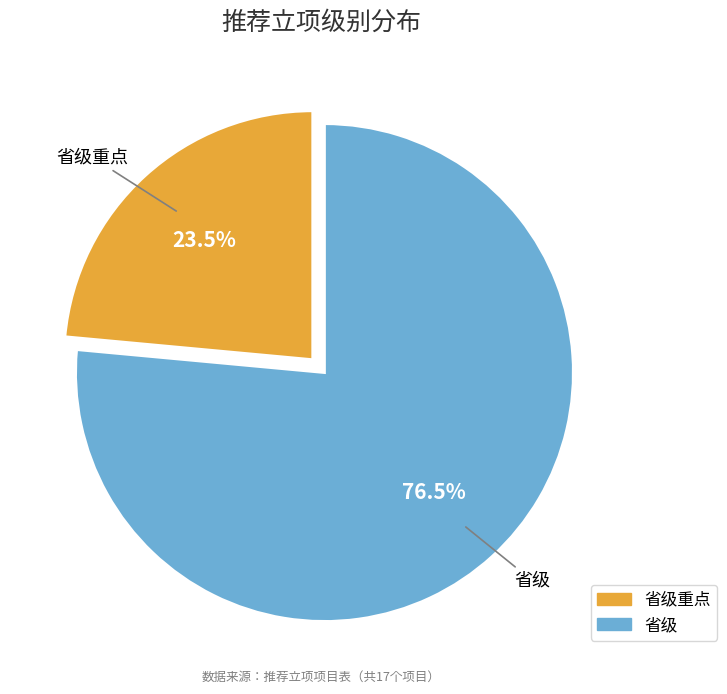

To the nearest percent, what is the difference between the 省级 and 省级重点 slice percentages?

53%